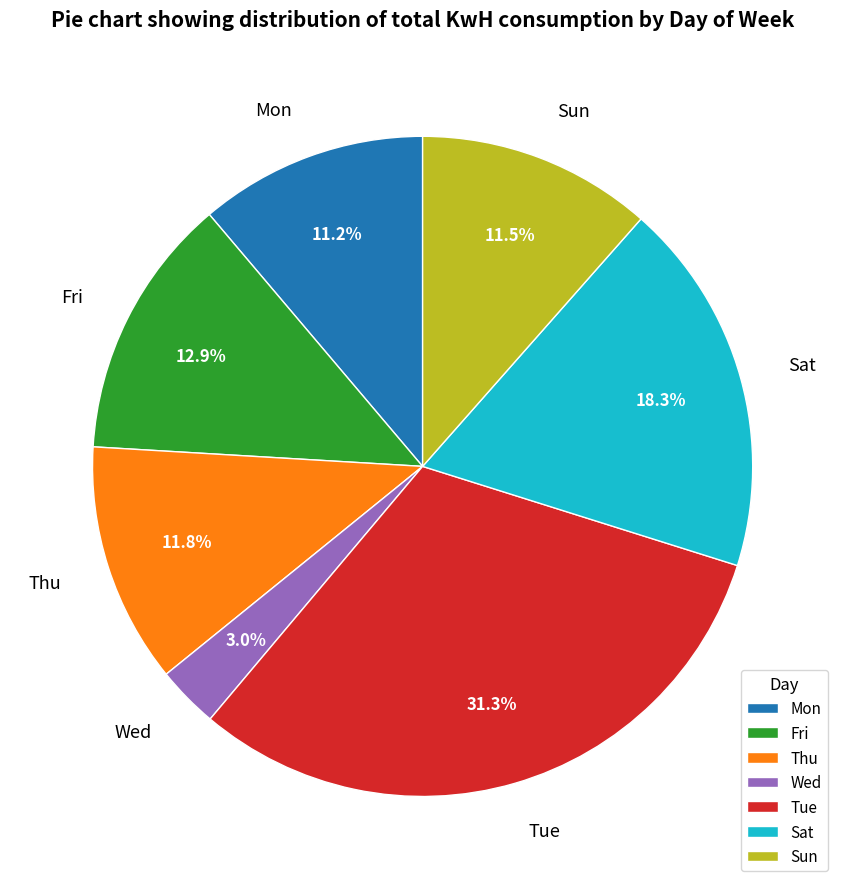

What is the smallest slice in the pie chart?

Wed